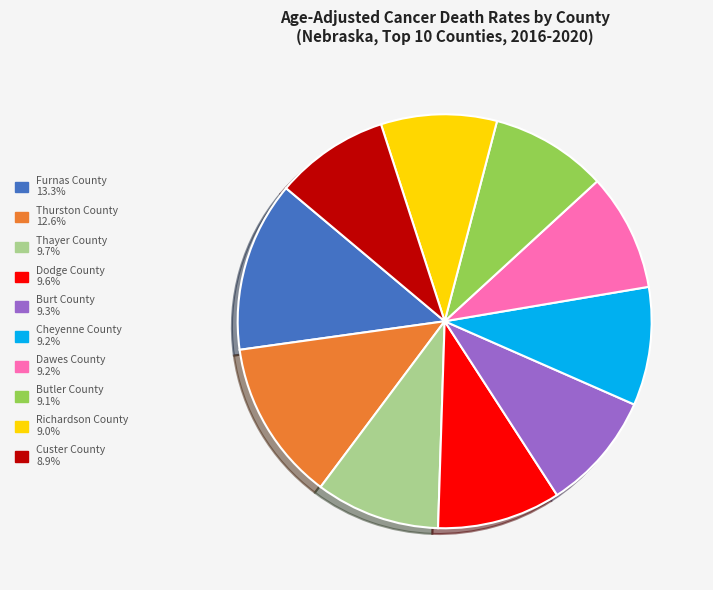

Does Custer County represent more than half of the total?

No